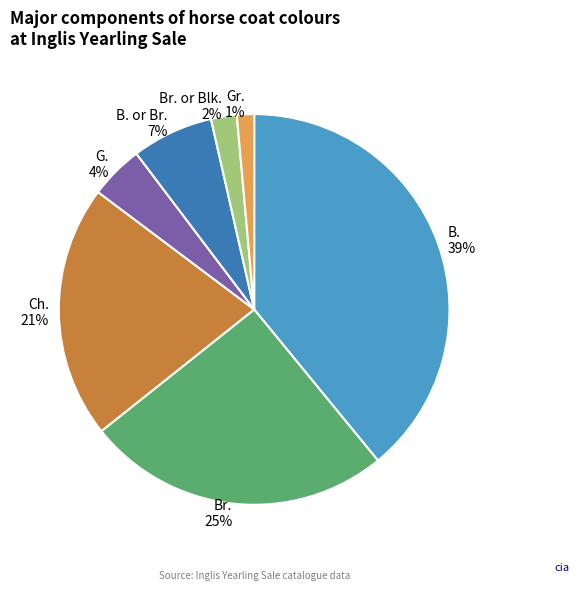

The Ch. slice represents 21% of the pie. True or false?

True